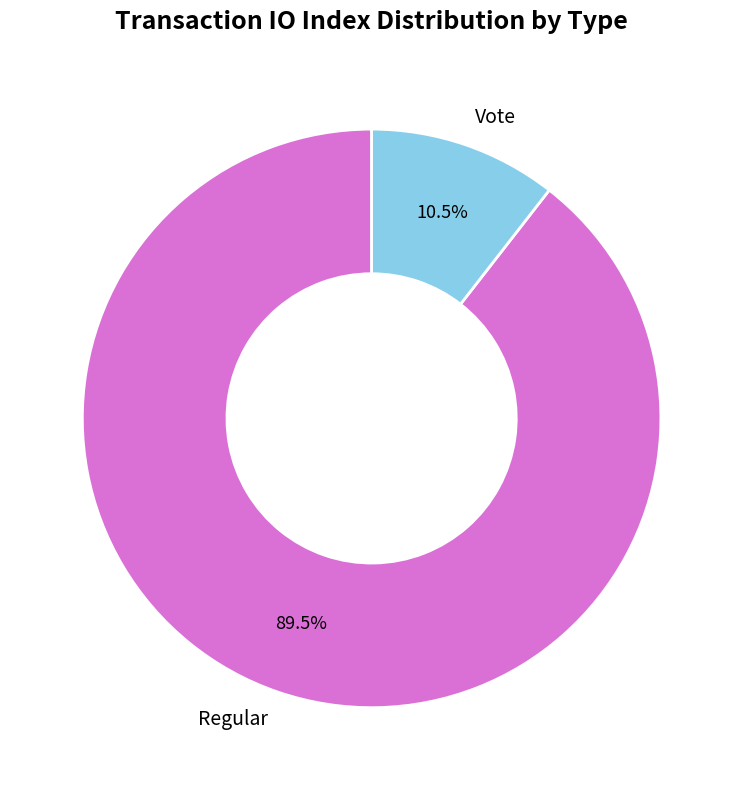

Rank the categories by value from highest to lowest.

Regular, Vote